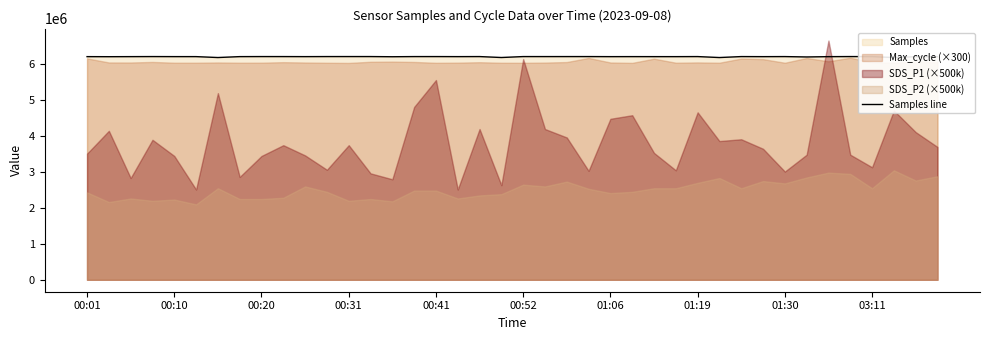

What is the sum of all values?

248595299